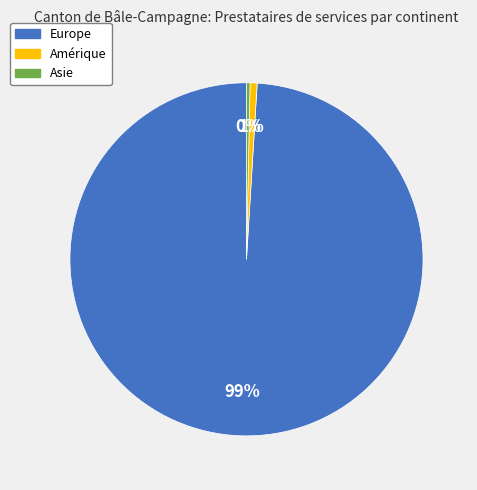

To the nearest percent, what is the difference between the largest and smallest slice percentages?

99%